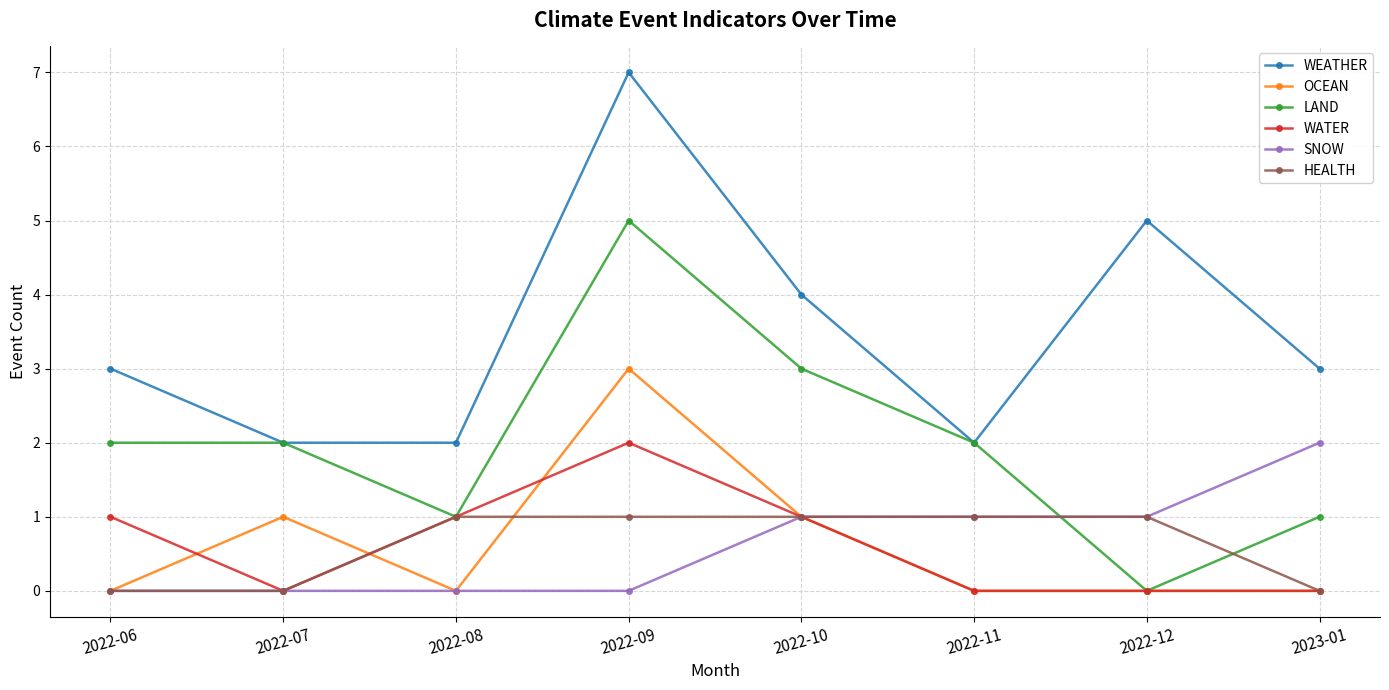

After their last crossing, which series has the higher values: LAND or SNOW?

SNOW